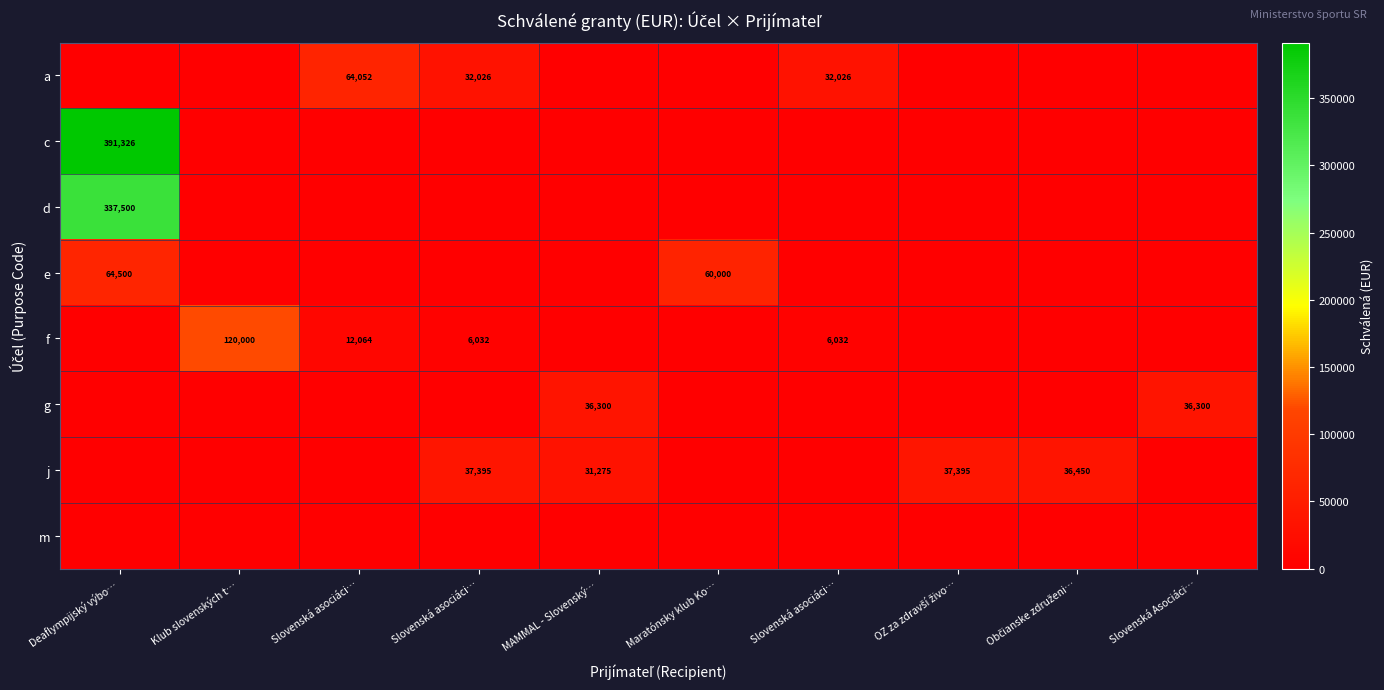

How many categories are shown in the chart?

10